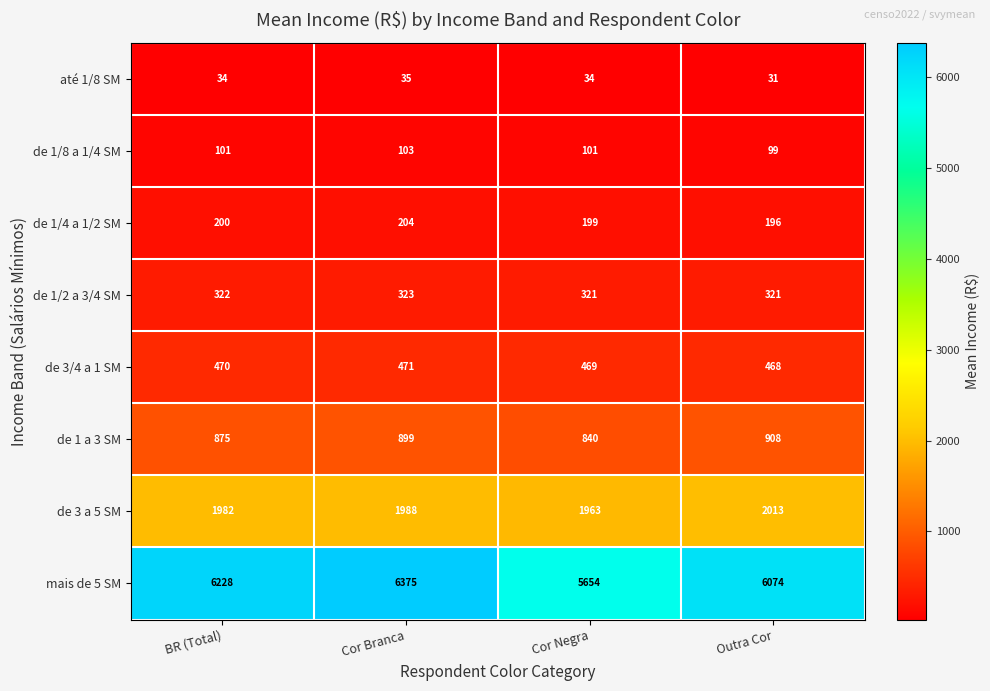

What is the difference between the maximum and minimum values in the de 1/8 a 1/4 SM series?

4